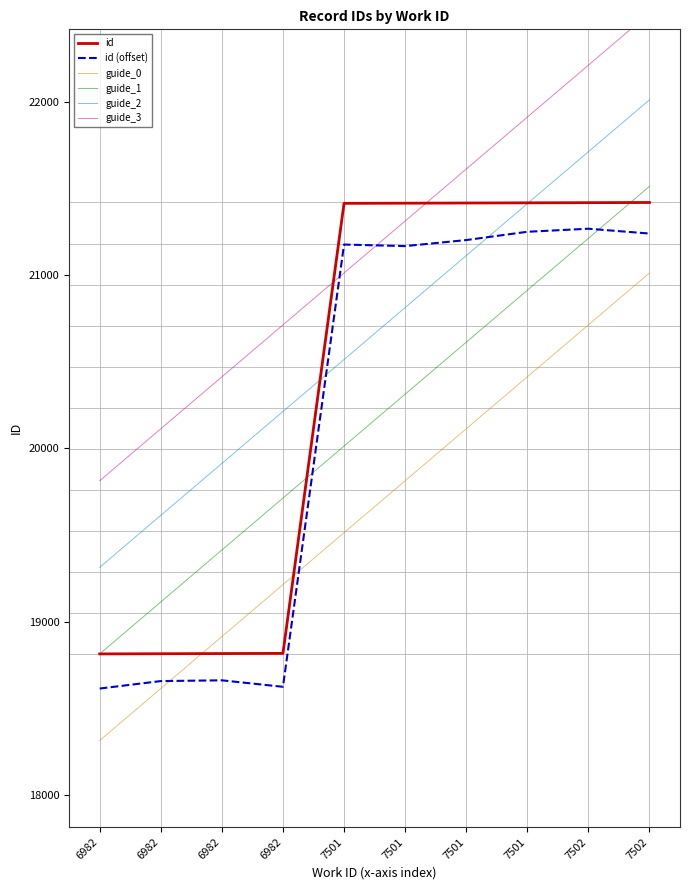

Which series ends up on top after the final intersection of guide_0 and id?

id